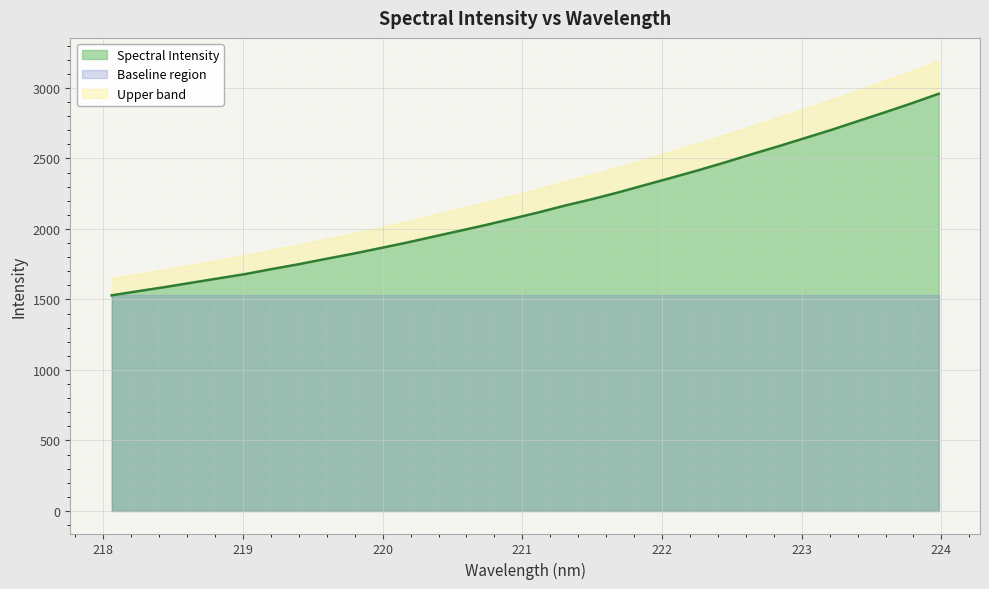

Reading left to right, transcribe all the data shown in this chart.

1529.1	1558.8	1587.7	1618.7	1649.4	1679.8	1715.5	1749.6	1786.7	1822.6	1861.6	1900.7	1943.1	1985.0	2027.2	2072.2	2117.6	2166.4	2211.0	2259.9	2312.0	2364.1	2416.9	2472.6	2530.5	2586.7	2645.2	2703.8	2766.1	2827.8	2891.6	2958.3